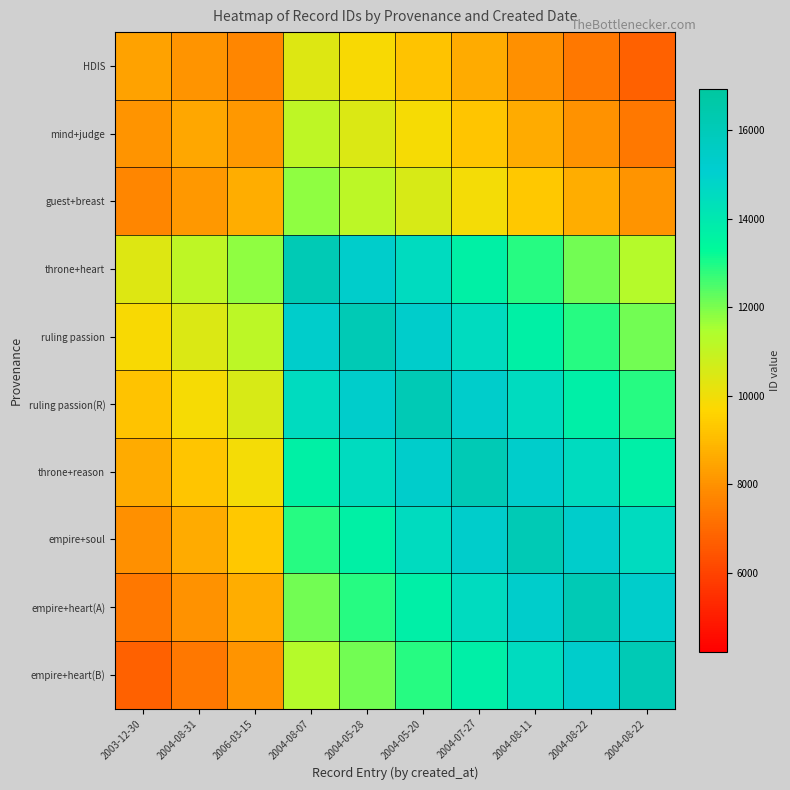

Reading left to right, extract all data points from this chart.

HDIS: 2003-12-30=8420.0	2004-08-31=8038.4	2006-03-15=7691.4	2004-08-07=10418.9	2004-05-28=9809.6	2004-05-20=9202.9	2004-07-27=8589.7	2004-08-11=7976.5	2004-08-22=7363.5	2004-08-22=6750.2
mind+judge: 2003-12-30=8038.4	2004-08-31=8503.0	2006-03-15=8158.1	2004-08-07=11069.1	2004-05-28=10458.0	2004-05-20=9849.6	2004-07-27=9234.4	2004-08-11=8619.1	2004-08-22=8004.1	2004-08-22=7388.7
guest+breast: 2003-12-30=7691.4	2004-08-31=8158.1	2006-03-15=8672.0	2004-08-07=11764.3	2004-05-28=11149.2	2004-05-20=10537.0	2004-07-27=9917.6	2004-08-11=9298.1	2004-08-22=8678.9	2004-08-22=8059.4
throne+heart: 2003-12-30=10418.9	2004-08-31=11069.1	2006-03-15=11764.3	2004-08-07=16095.0	2004-05-28=15294.5	2004-05-20=14497.2	2004-07-27=13692.2	2004-08-11=12887.2	2004-08-22=12082.5	2004-08-22=11277.3
ruling passion: 2003-12-30=9809.6	2004-08-31=10458.0	2006-03-15=11149.2	2004-08-07=15294.5	2004-05-28=16104.0	2004-05-20=15306.9	2004-07-27=14501.7	2004-08-11=13696.5	2004-08-22=12891.6	2004-08-22=12086.2
ruling passion(R): 2003-12-30=9202.9	2004-08-31=9849.6	2006-03-15=10537.0	2004-08-07=14497.2	2004-05-28=15306.9	2004-05-20=16121.0	2004-07-27=15315.4	2004-08-11=14509.8	2004-08-22=13704.5	2004-08-22=12898.8
throne+reason: 2003-12-30=8589.7	2004-08-31=9234.4	2006-03-15=9917.6	2004-08-07=13692.2	2004-05-28=14501.7	2004-05-20=15315.4	2004-07-27=16122.0	2004-08-11=15316.4	2004-08-22=14511.1	2004-08-22=13705.4
empire+soul: 2003-12-30=7976.5	2004-08-31=8619.1	2006-03-15=9298.1	2004-08-07=12887.2	2004-05-28=13696.5	2004-05-20=14509.8	2004-07-27=15316.4	2004-08-11=16123.0	2004-08-22=15317.8	2004-08-22=14512.1
empire+heart(A): 2003-12-30=7363.5	2004-08-31=8004.1	2006-03-15=8678.9	2004-08-07=12082.5	2004-05-28=12891.6	2004-05-20=13704.5	2004-07-27=14511.1	2004-08-11=15317.8	2004-08-22=16125.0	2004-08-22=15319.2
empire+heart(B): 2003-12-30=6750.2	2004-08-31=7388.7	2006-03-15=8059.4	2004-08-07=11277.3	2004-05-28=12086.2	2004-05-20=12898.8	2004-07-27=13705.4	2004-08-11=14512.1	2004-08-22=15319.2	2004-08-22=16126.0